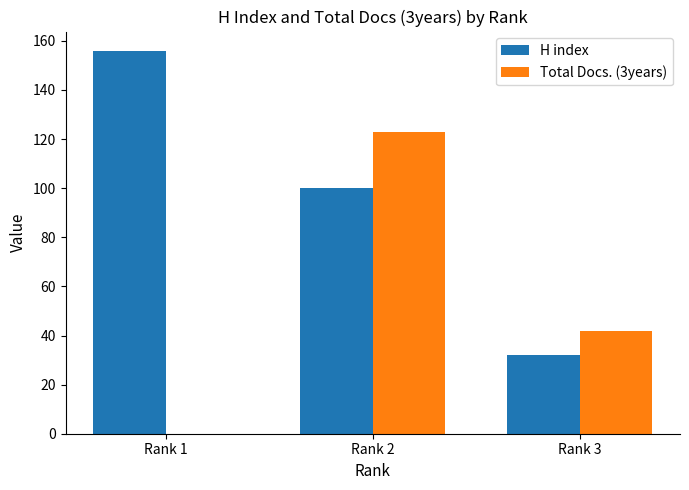

Is the value of Total Docs. (3years) at Rank 1 greater than the value of H index at Rank 2?

No